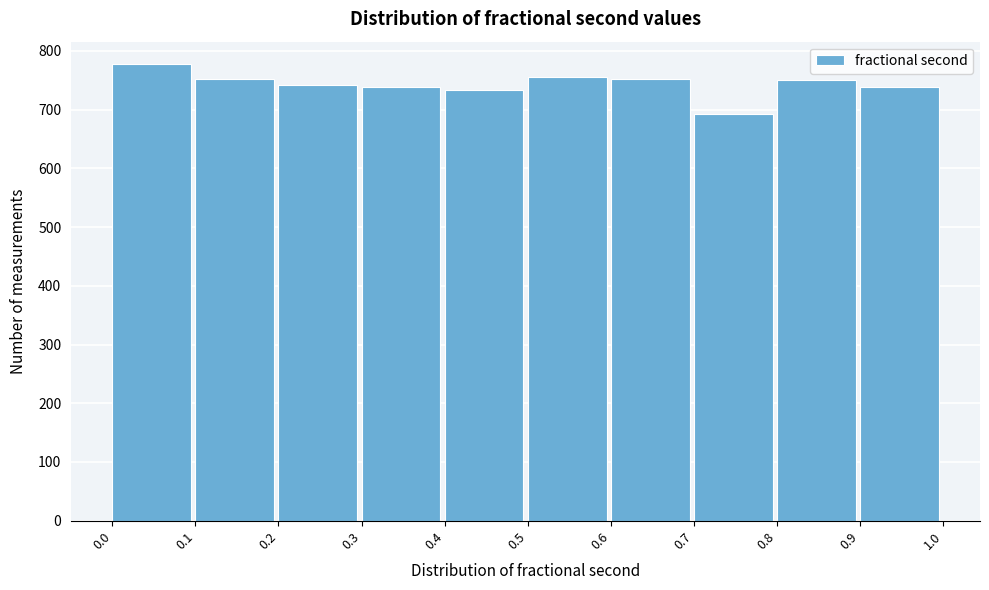

What is the height of the bar covering 0.0 to 0.1 on the x-axis? The values are not printed on the chart, so give them approximately, as read against the axis.

780